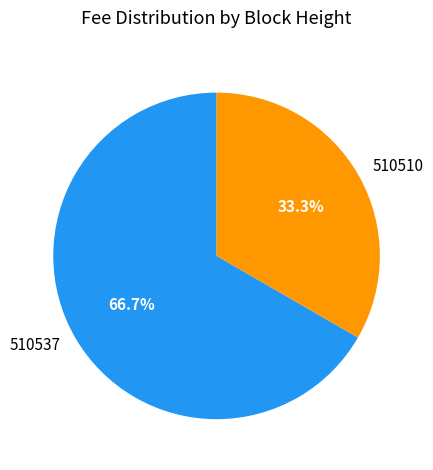

Which slice is the smallest?

510510